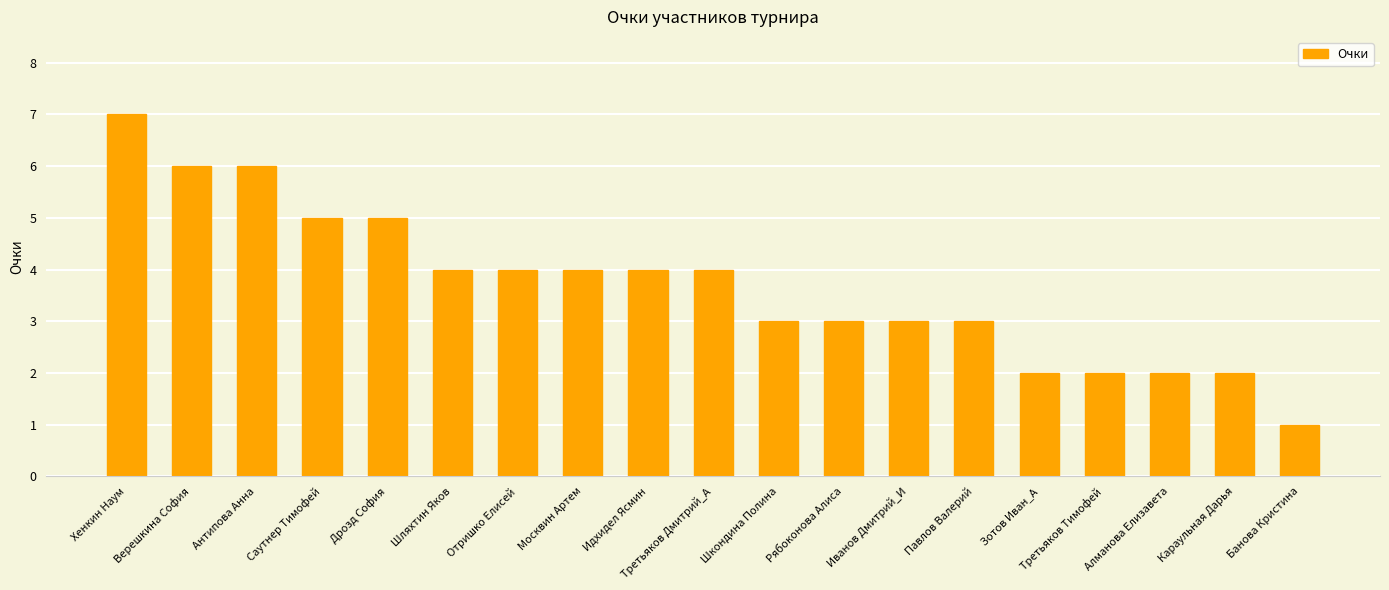

Reading right to left, transcribe all the data shown in this chart.

1	2	2	2	2	3	3	3	3	4	4	4	4	4	5	5	6	6	7